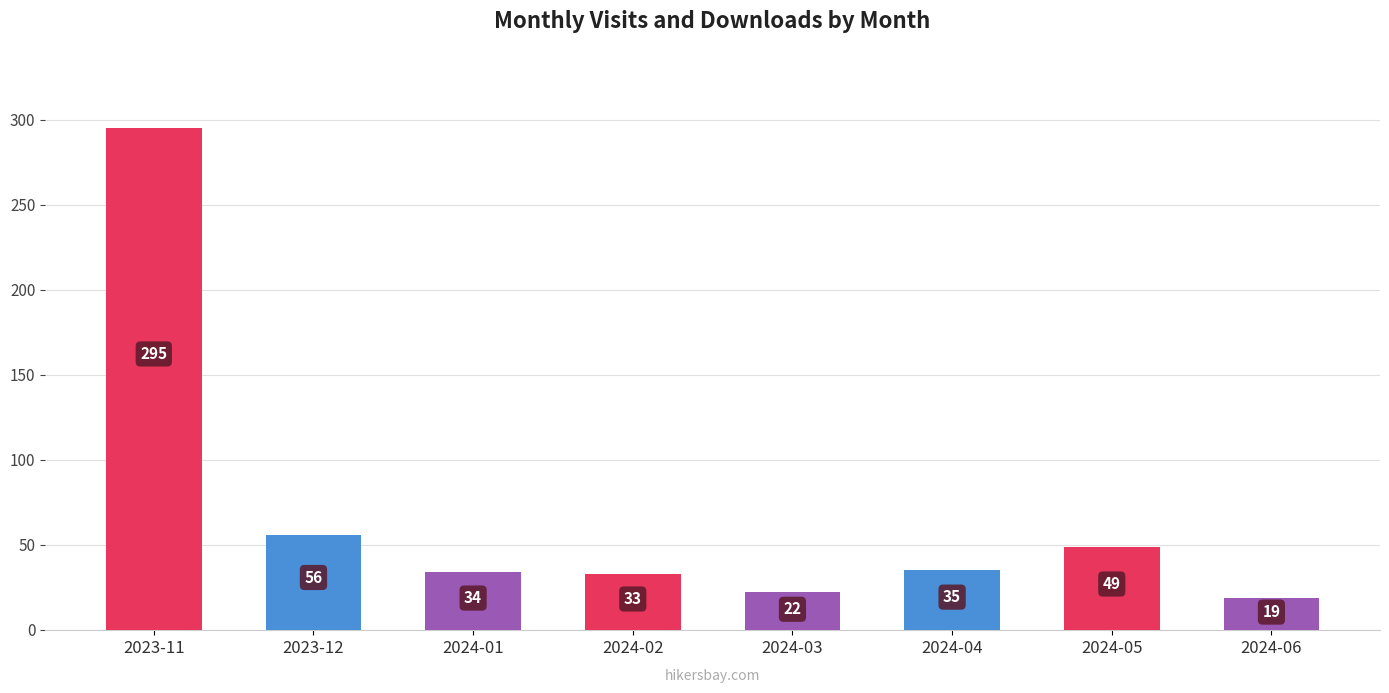

Between 2023-12 and 2024-04, which is larger?

2023-12